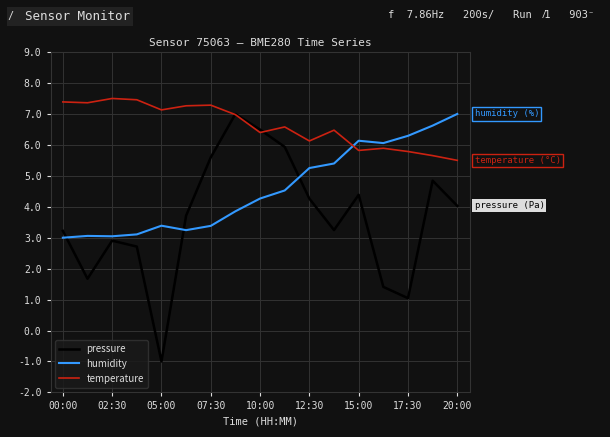

Rank the series by their average value, from highest to lowest.

temperature, humidity, pressure